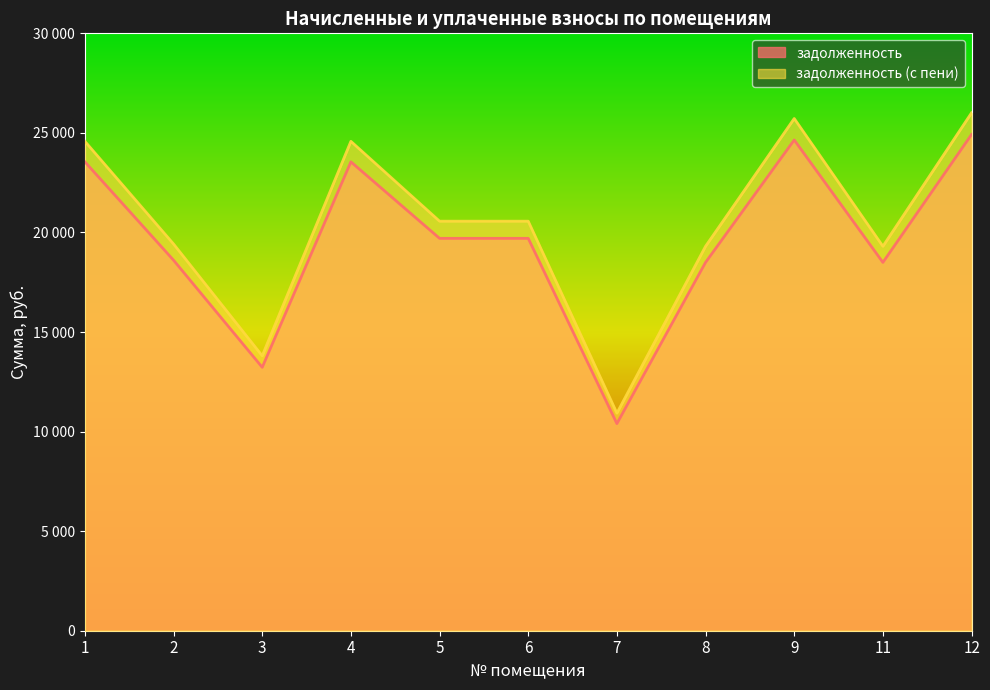

At which label does задолженность reach its minimum?

7